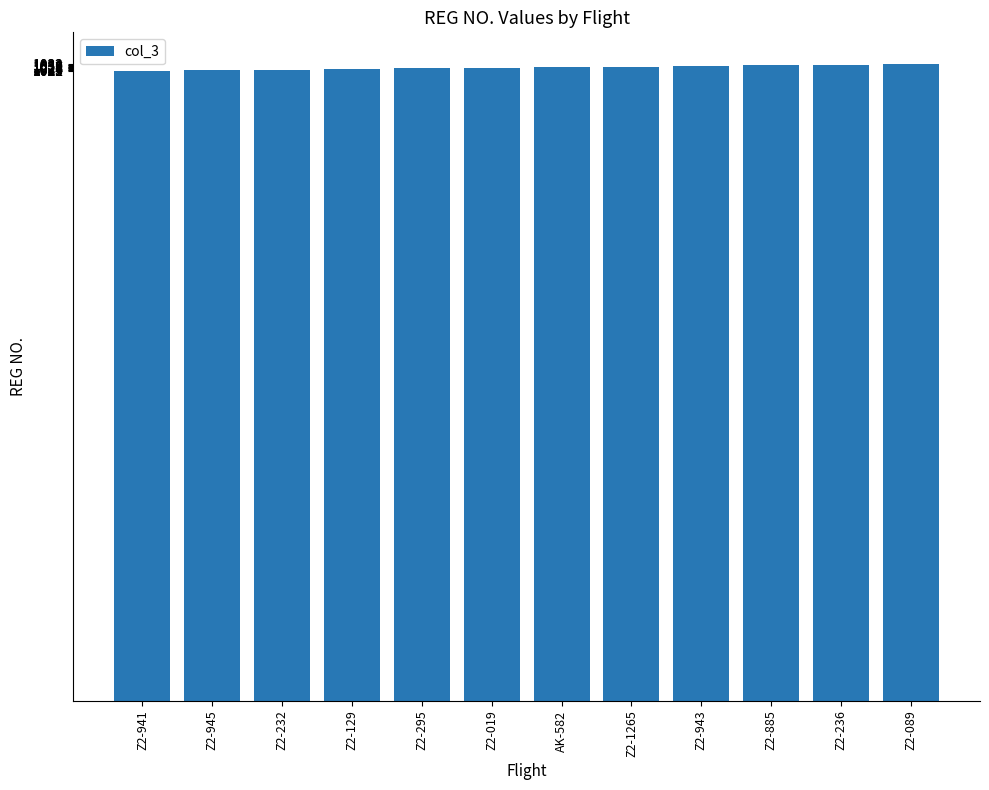

Approximately how many times larger is the value at Z2-019 compared to Z2-943?

1.0